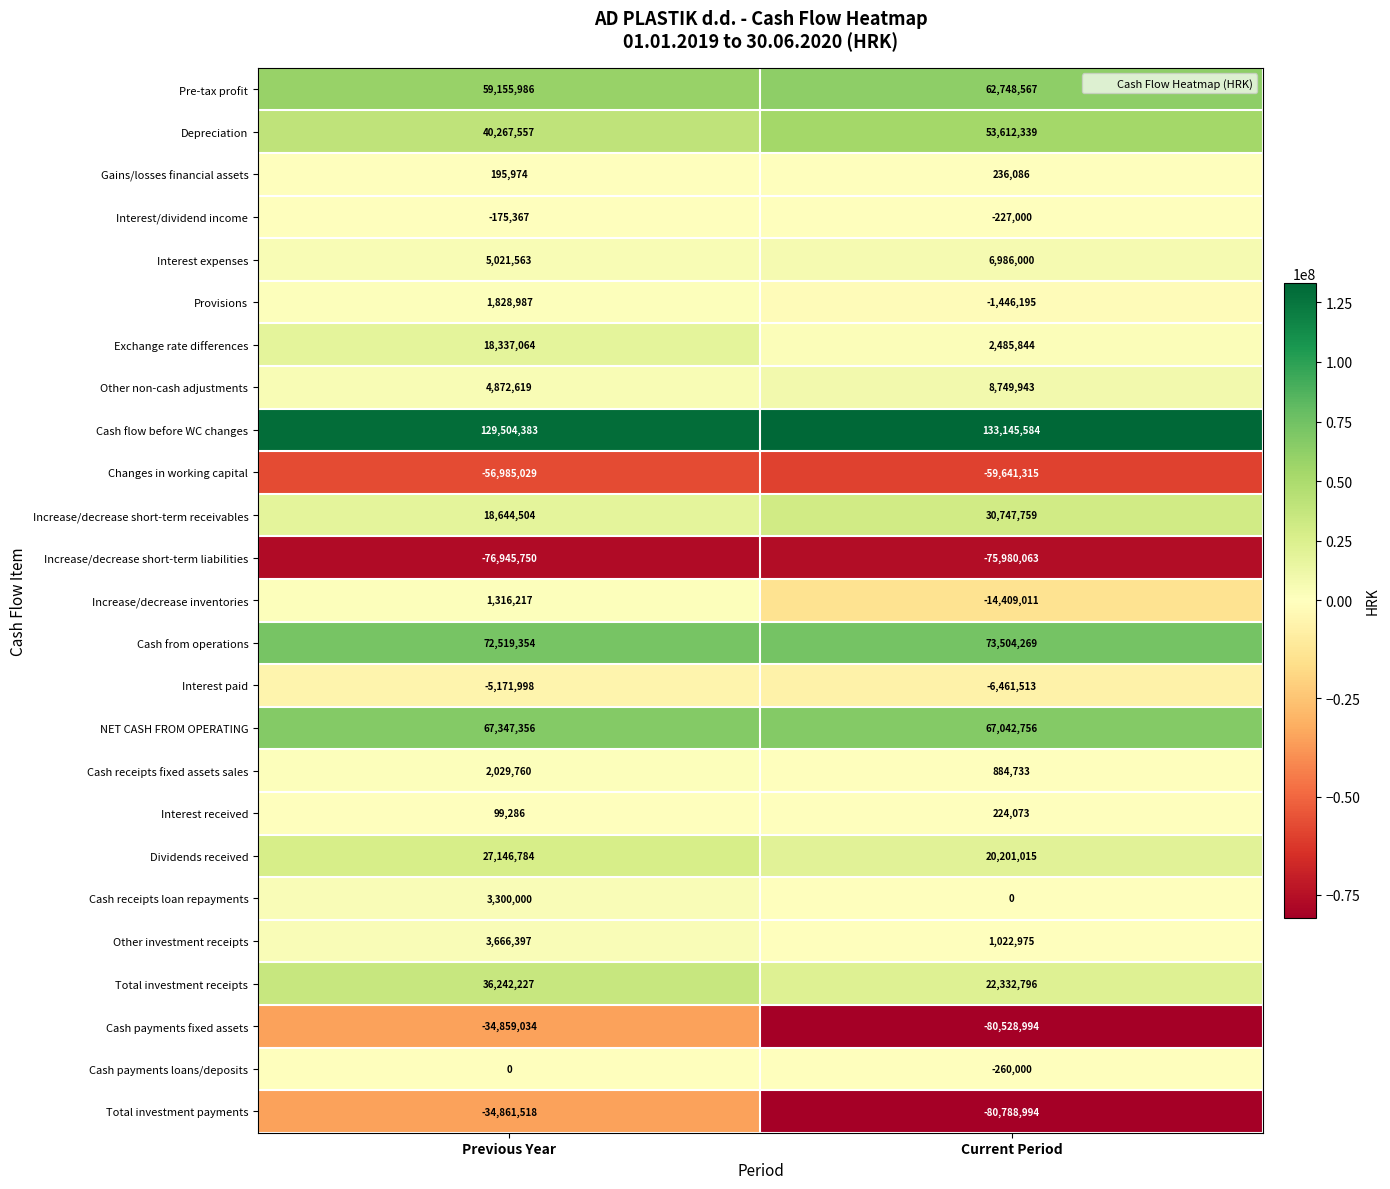

Rank the categories by Dividends received value from highest to lowest.

Previous Year, Current Period